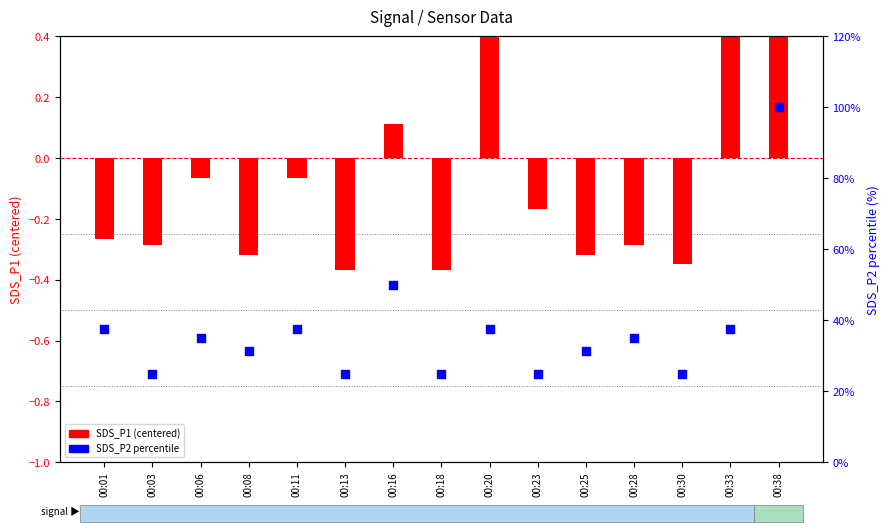

At how many categories does at least one series exceed 89?

1